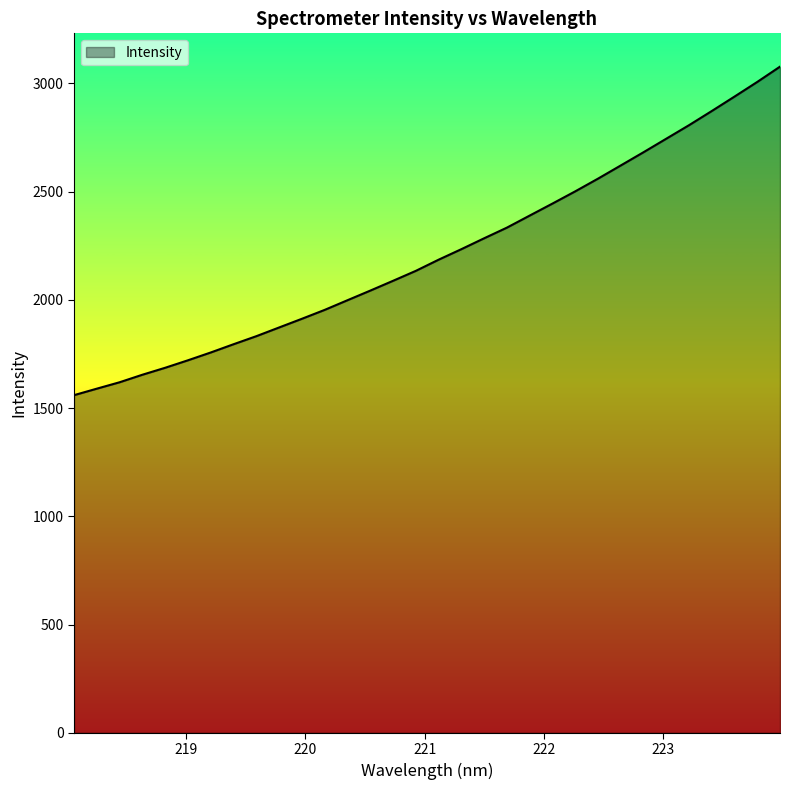

What is the average value?

2216.0